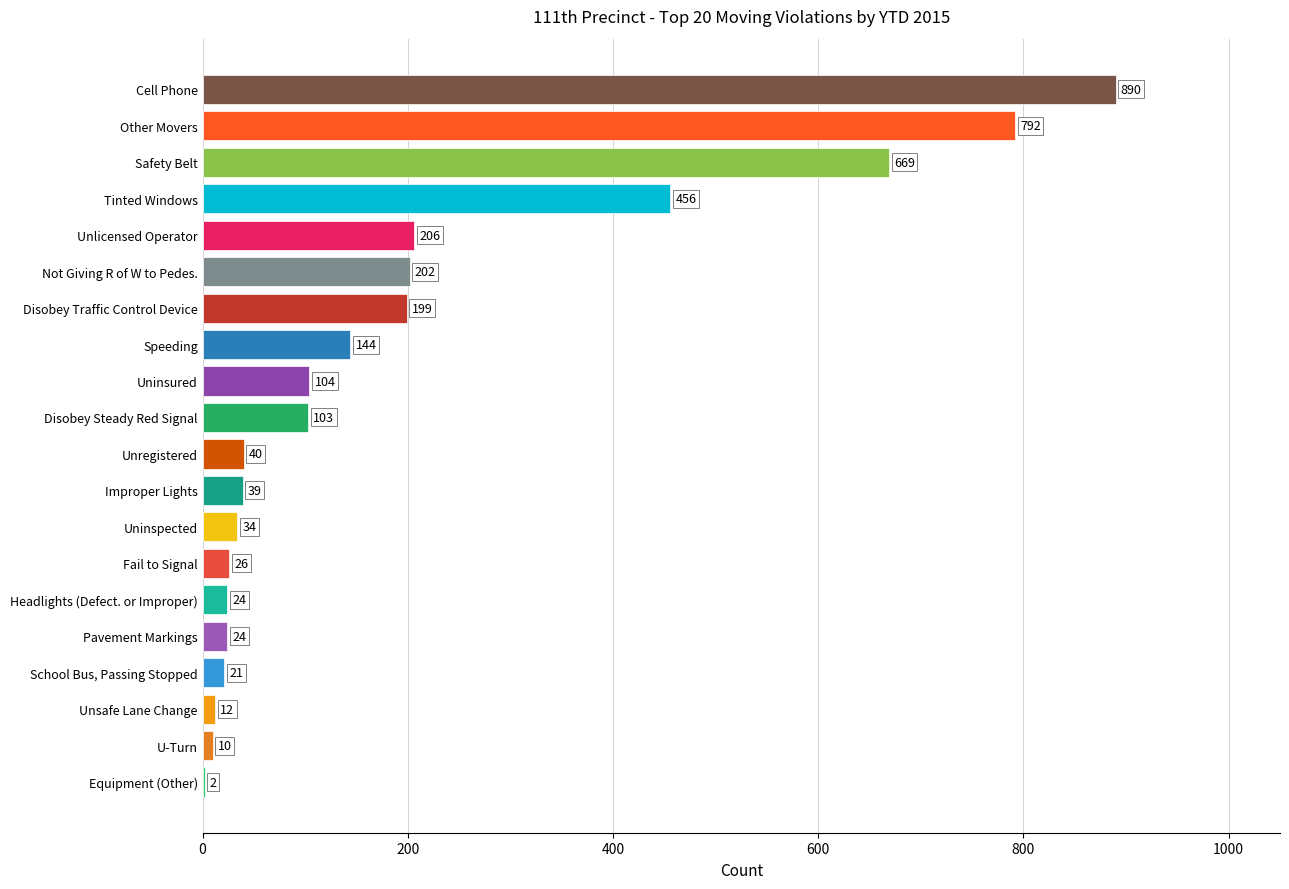

Which has a higher value, Equipment (Other) or Other Movers?

Other Movers